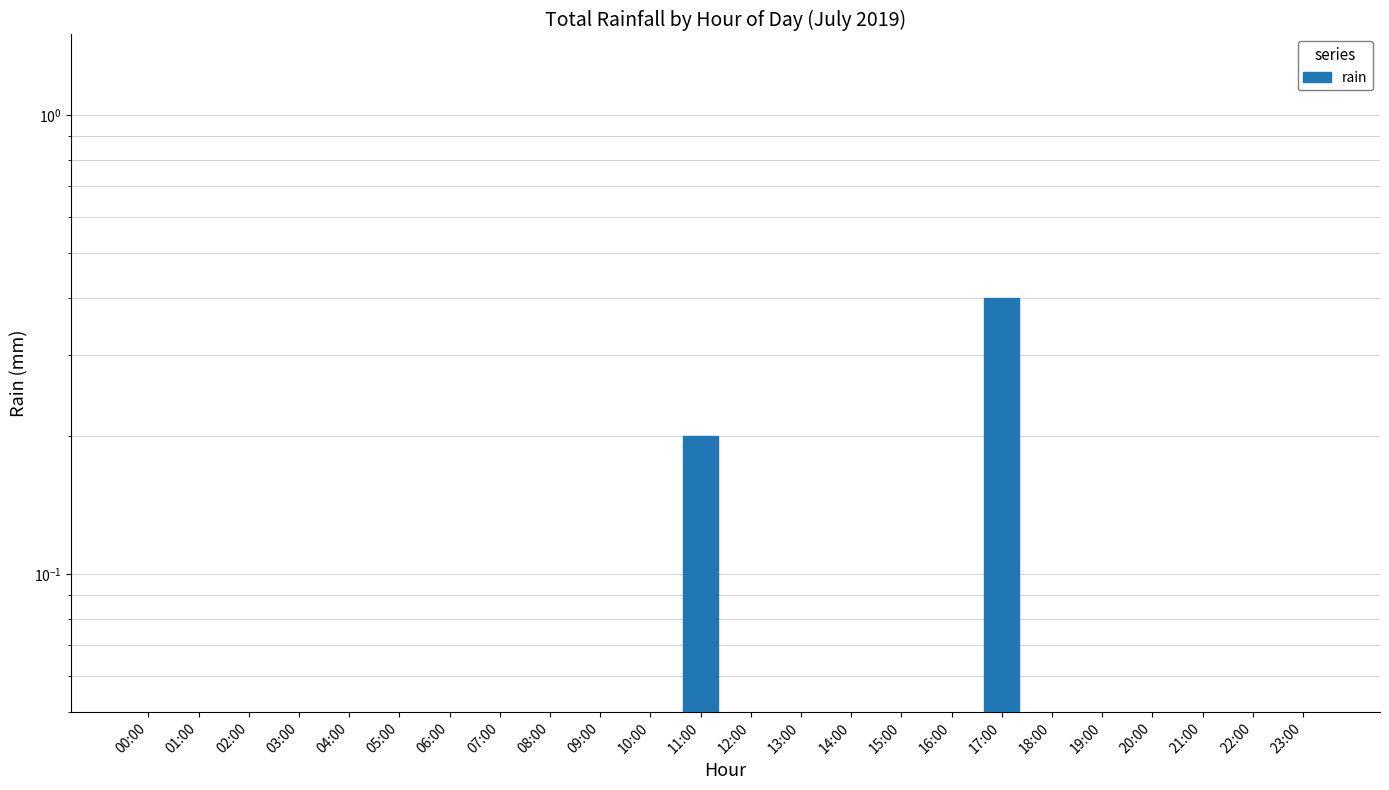

Are the bars grouped side by side (vs. stacked)?

No